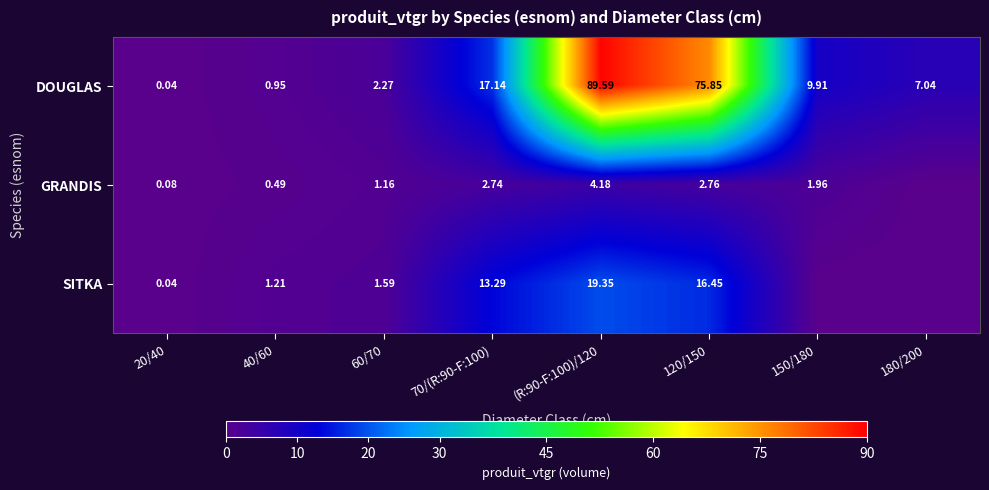

Is it true that DOUGLAS equals 0.6 at 40/60?

False